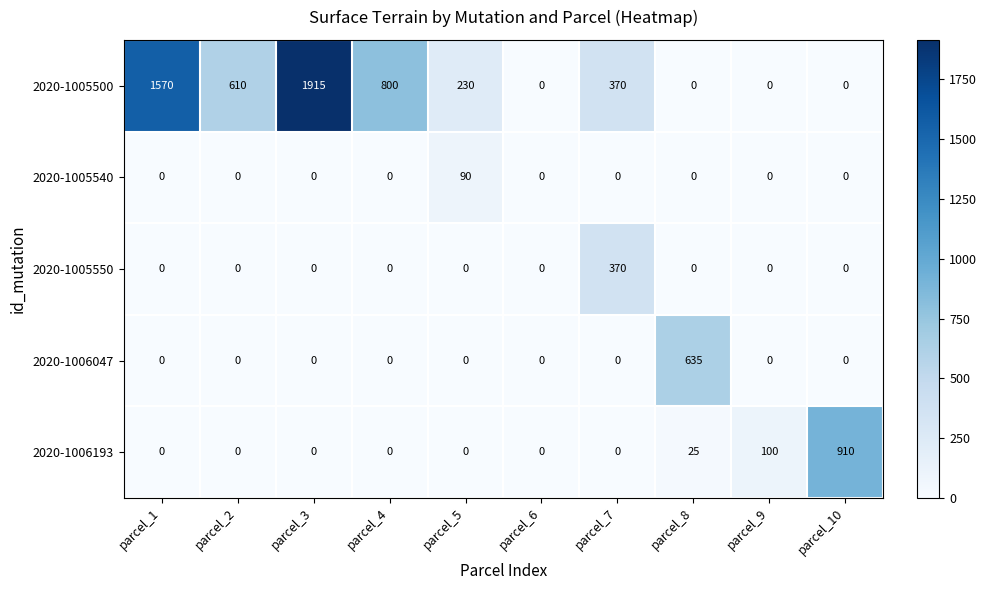

How many values in the 2020-1006193 series exceed 0?

3